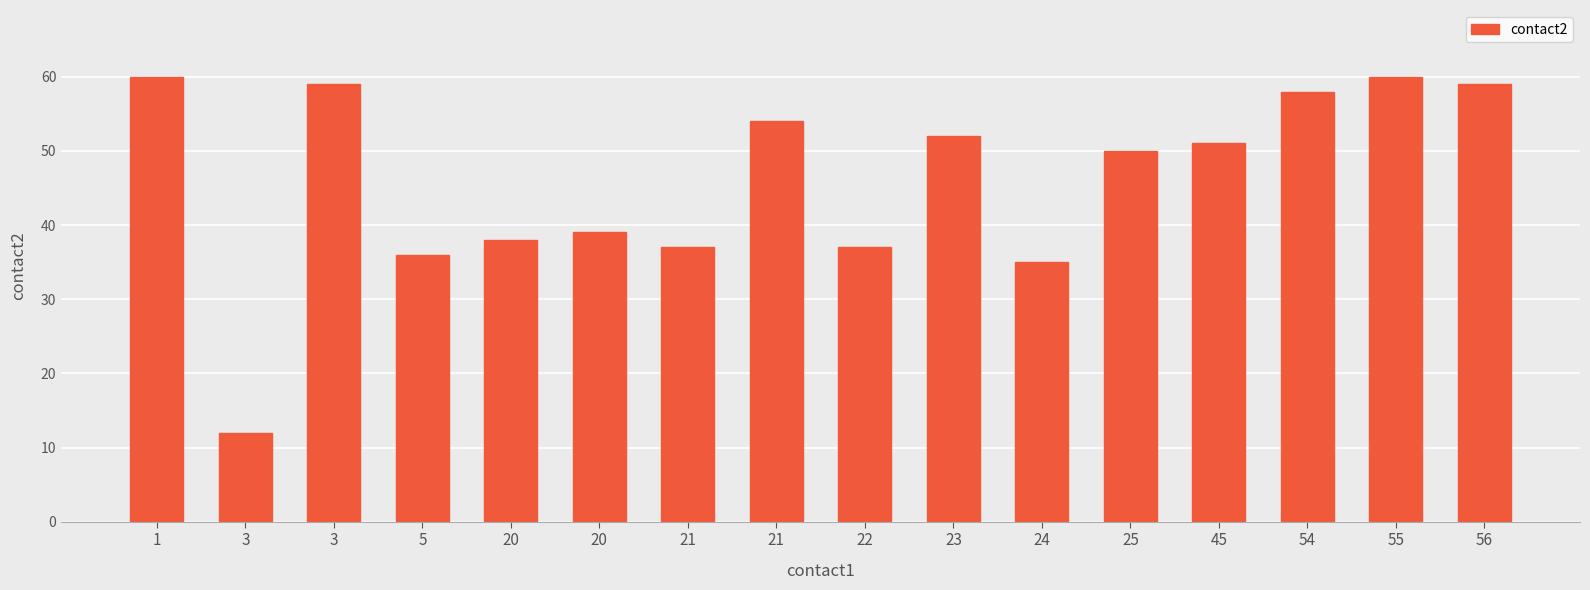

How many distinct data groups are displayed?

1